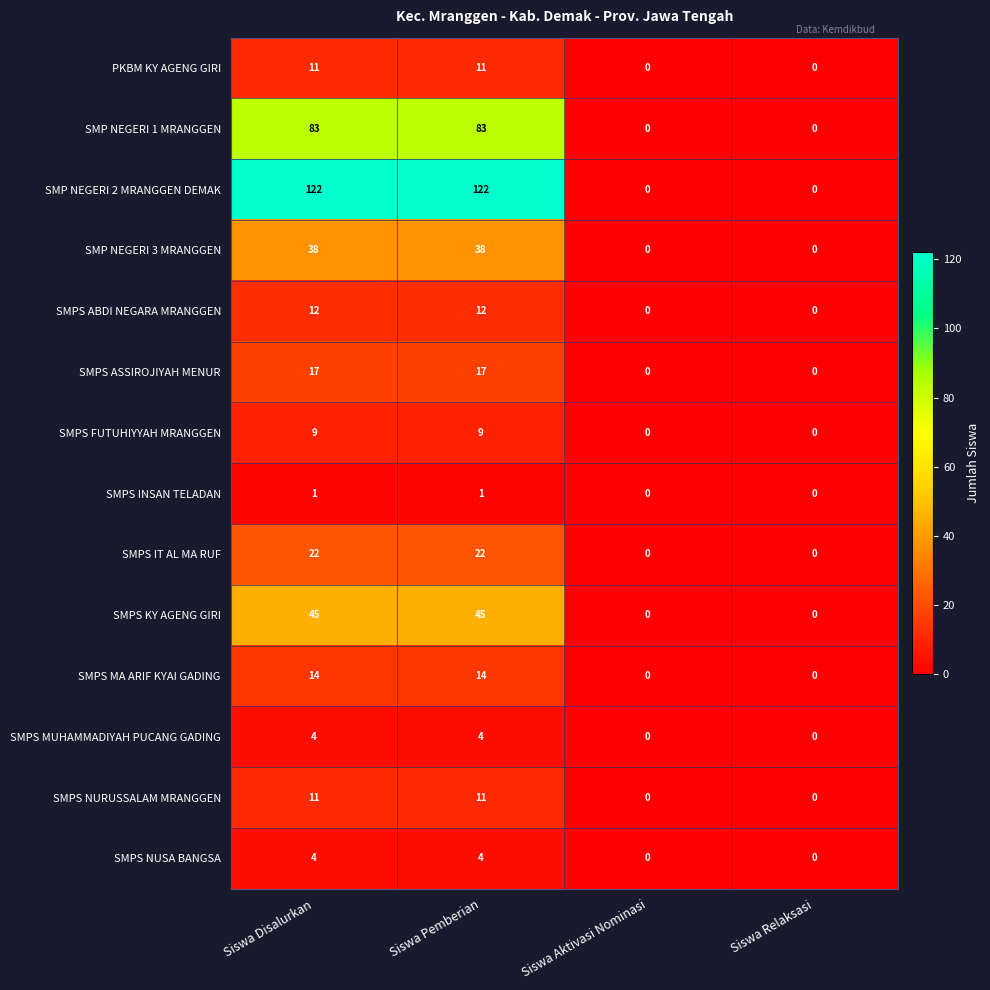

Which series has the widest spread of values?

SMP NEGERI 2 MRANGGEN DEMAK